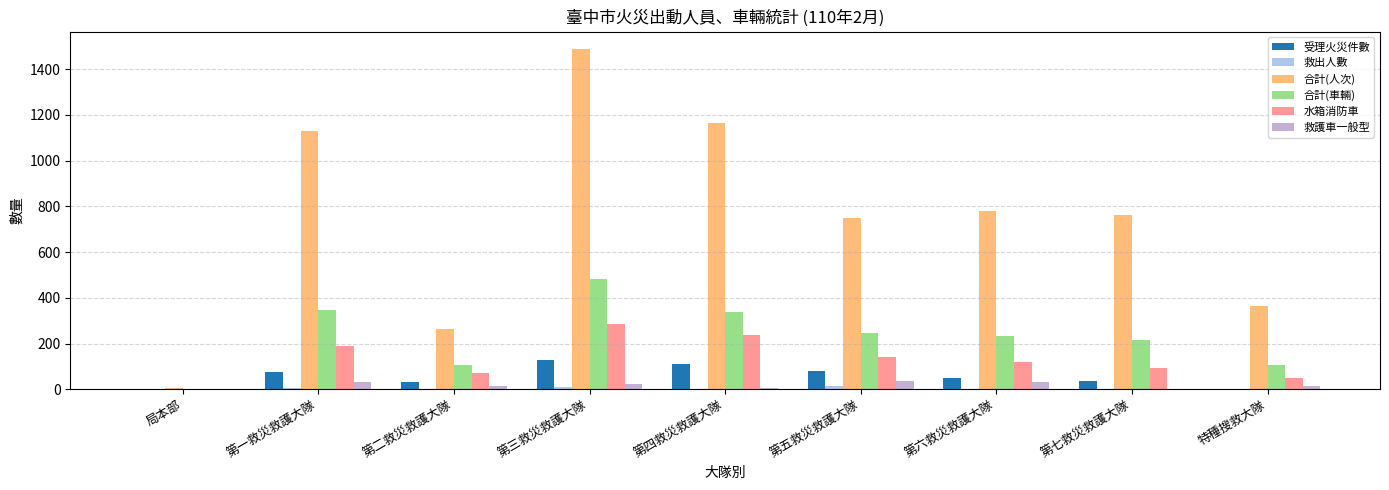

At which category is the sum across all series the highest?

第三救災救護大隊